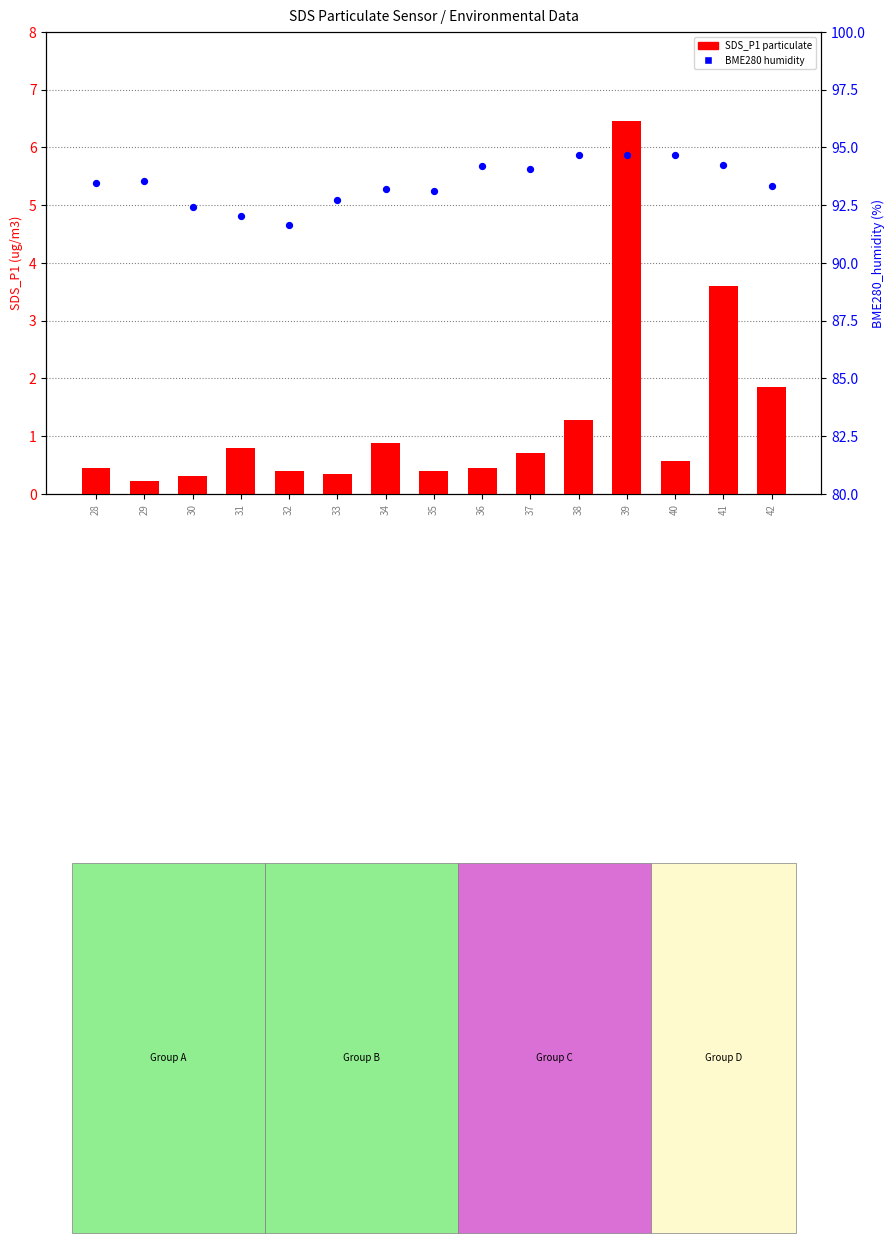

Which series has the largest Y range (max minus min)?

SDS_P1